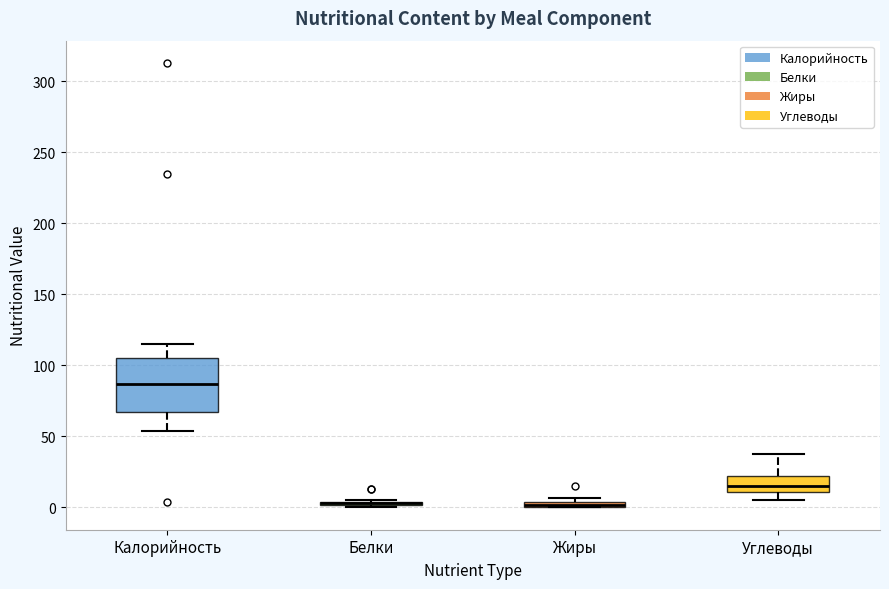

Where is the lower edge of the box for Калорийность on the y-axis? The values are not printed on the chart, so give them approximately, as read against the axis.

65